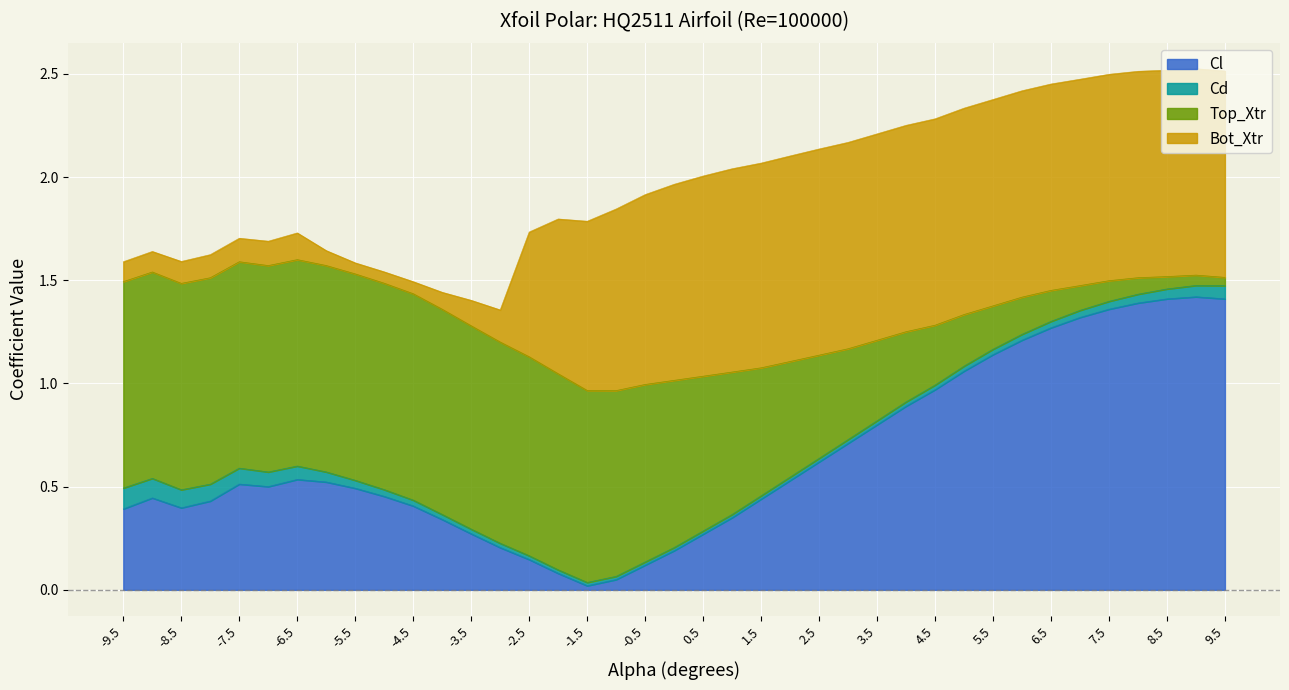

Is it true that Cl equals 0.1 at -5.5?

False